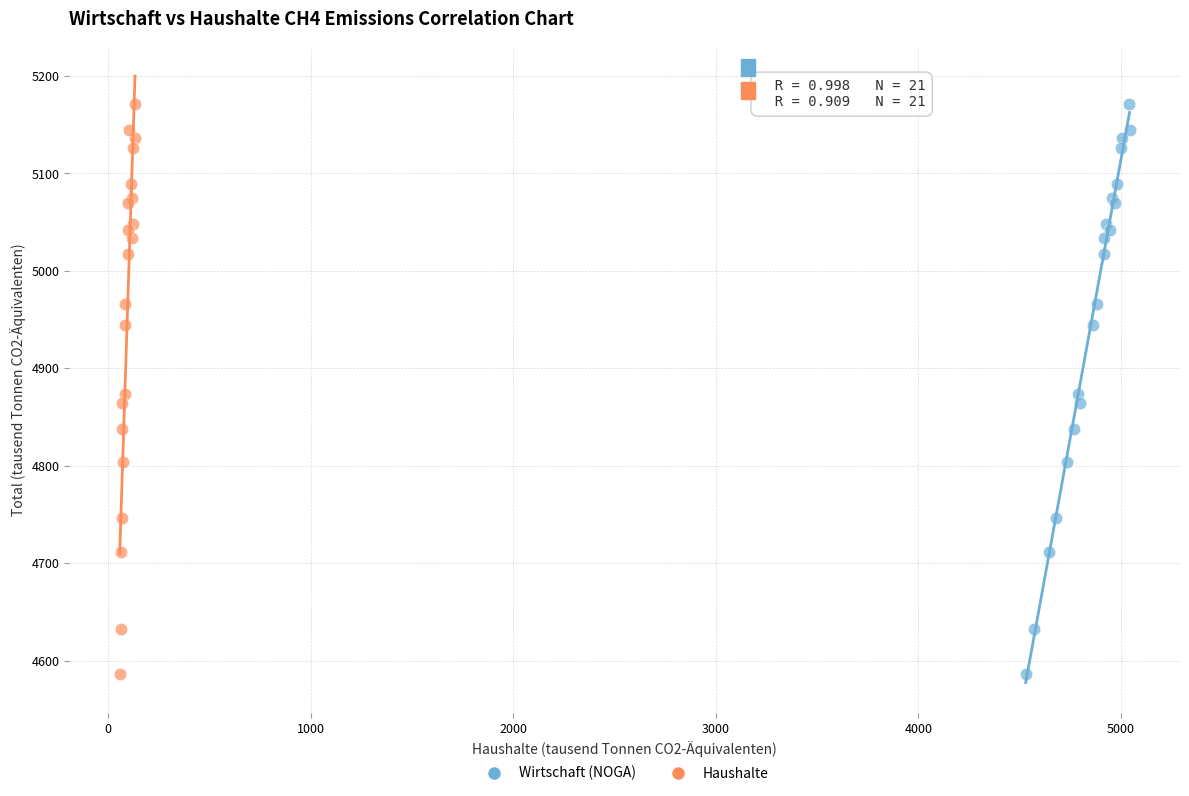

What are all the series names shown in the legend?

Wirtschaft (NOGA), Haushalte